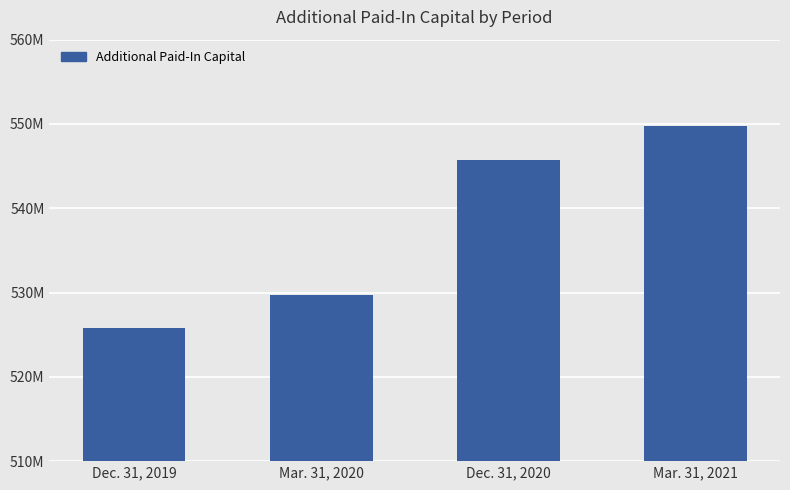

The chart shows a value of 912201213 at Dec. 31, 2020. True or false?

False